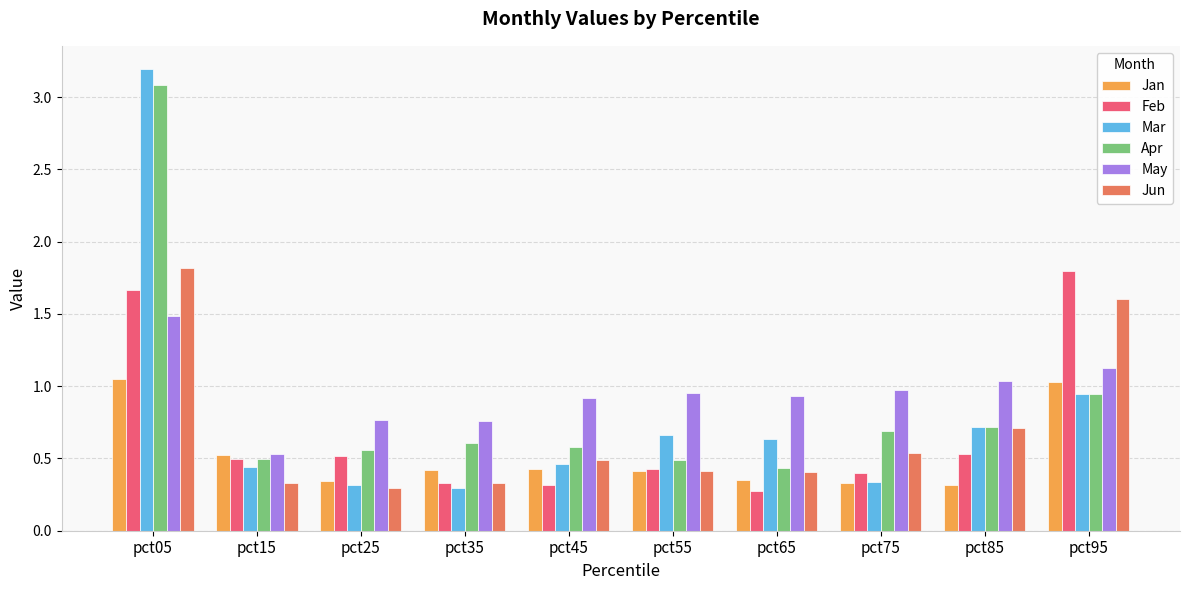

What is the spread (max minus min) of values at pct05?

2.1